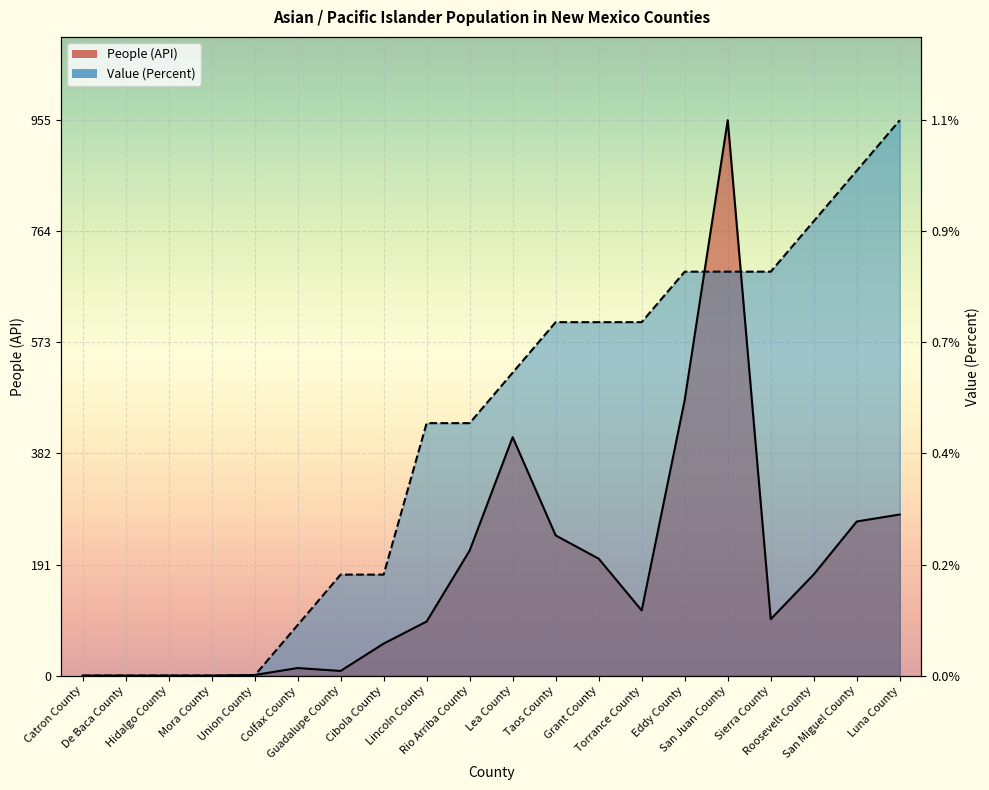

Is it true that Value (Percent) equals 289.5 at San Juan County?

False